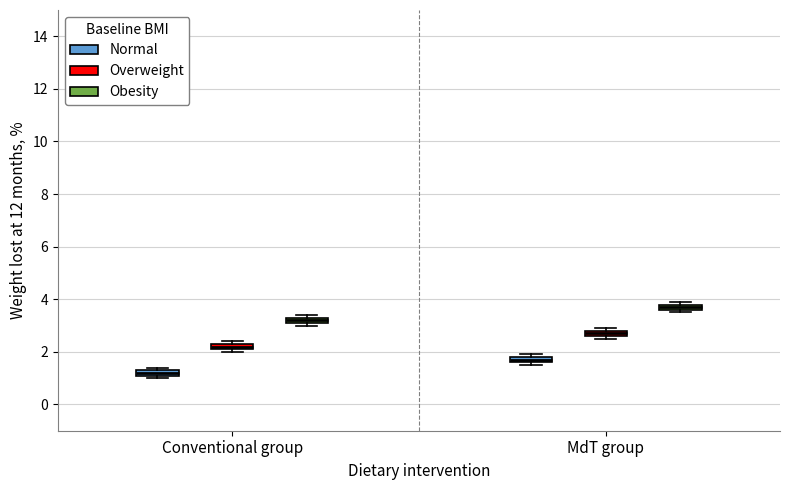

Where is the upper edge of the box for MdT group (Obesity) on the y-axis? The values are not printed on the chart, so give them approximately, as read against the axis.

3.8